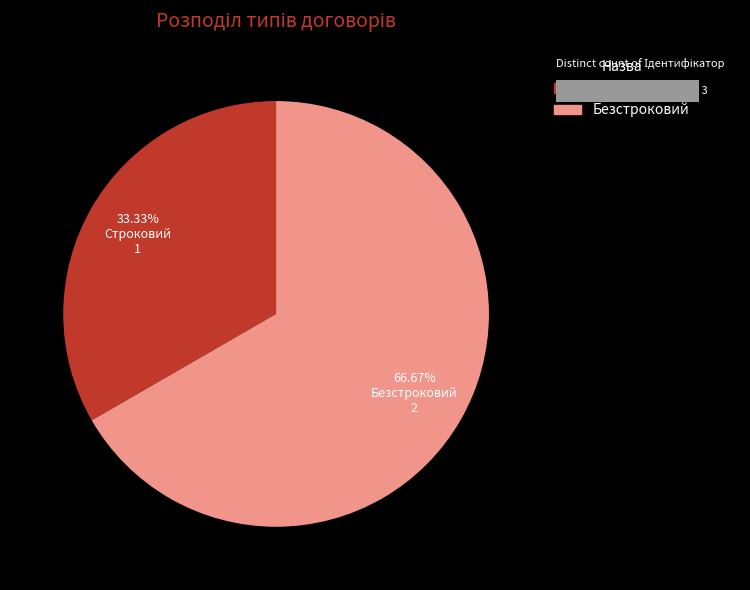

Between Безстроковий and Строковий, which is larger?

Безстроковий